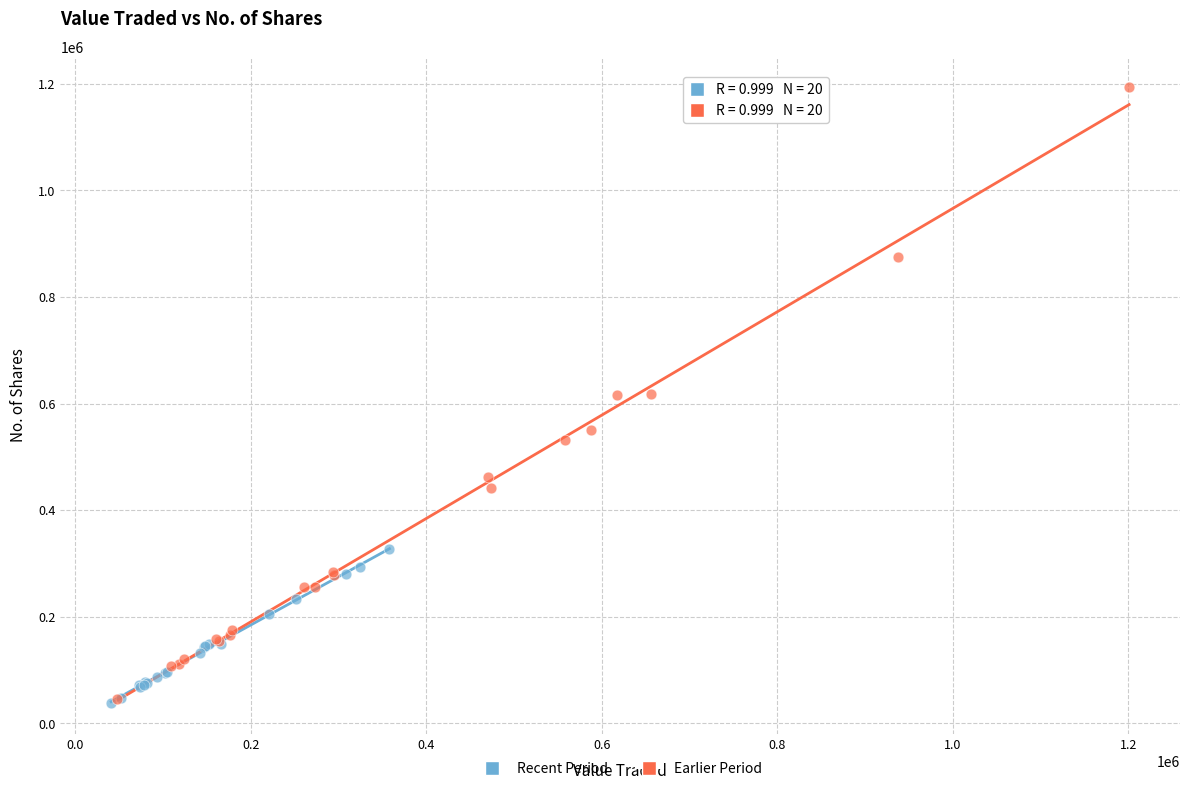

Which series contains the highest Y value?

Earlier Period